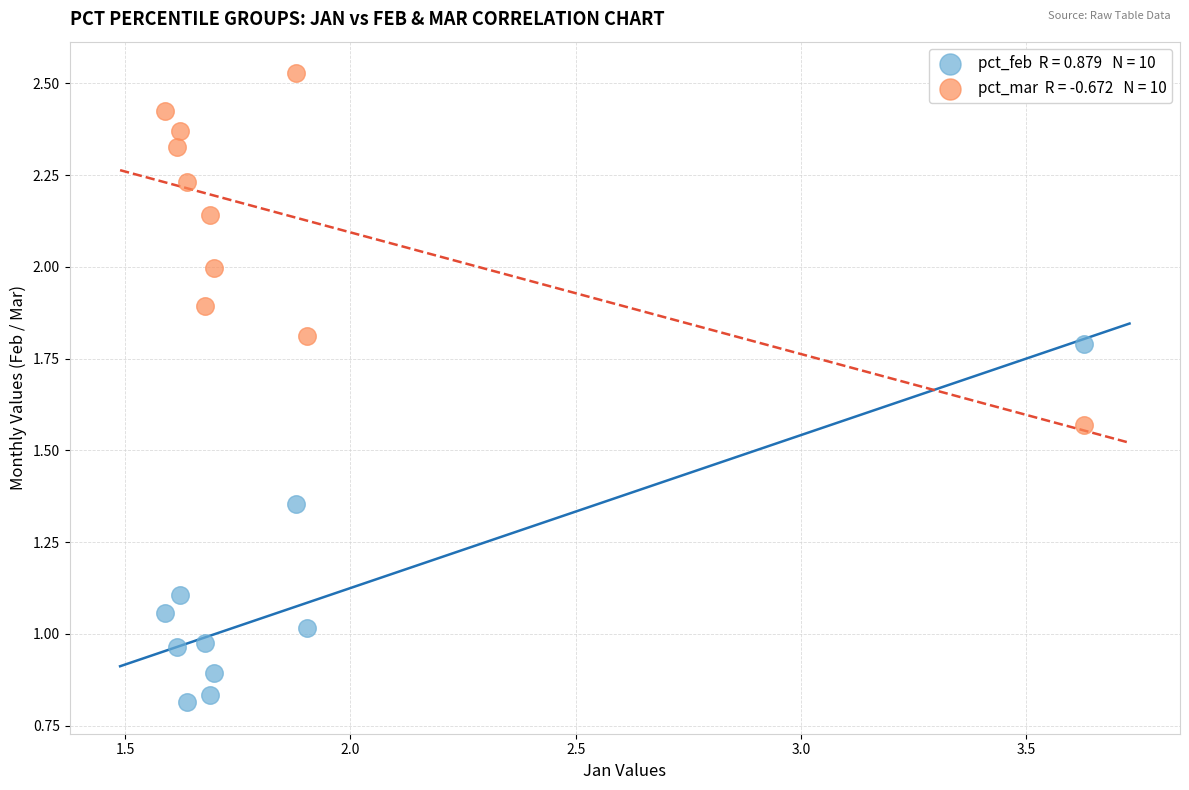

Across all data points, what is the range of Y values (max minus min)?

1.7